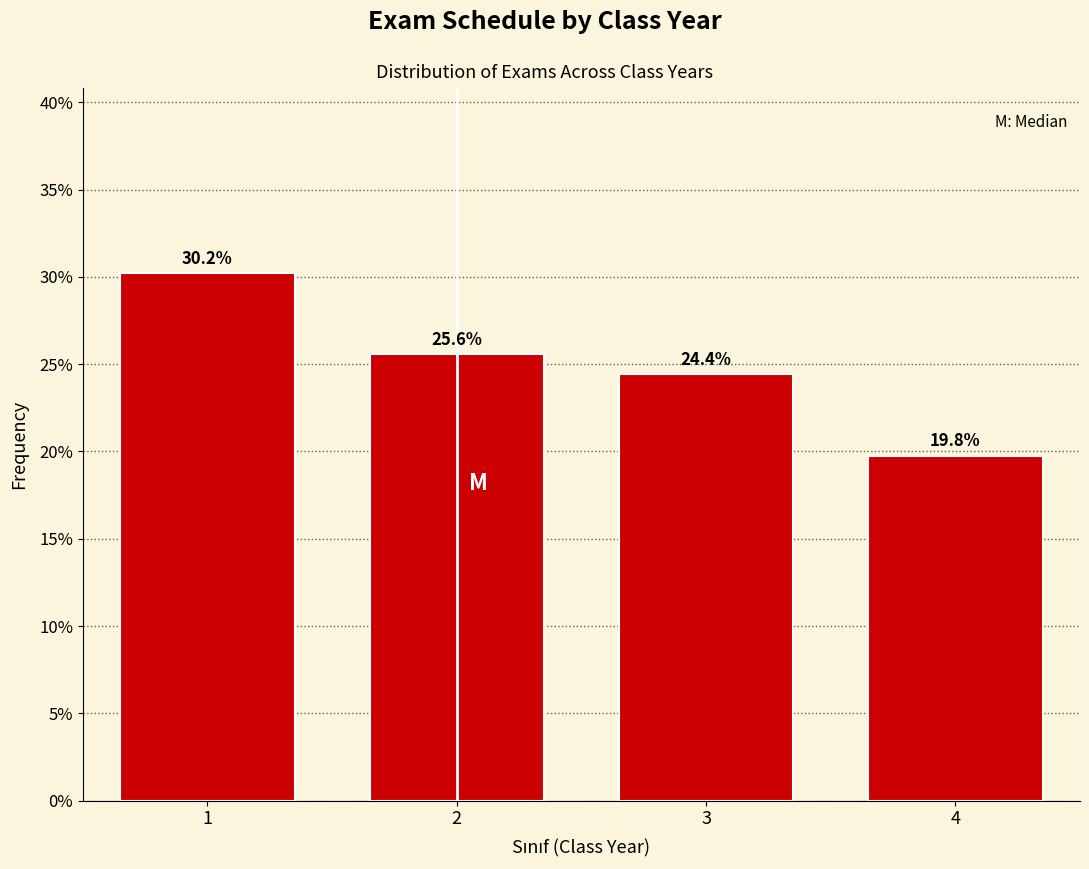

Does the chart contain any negative values?

No